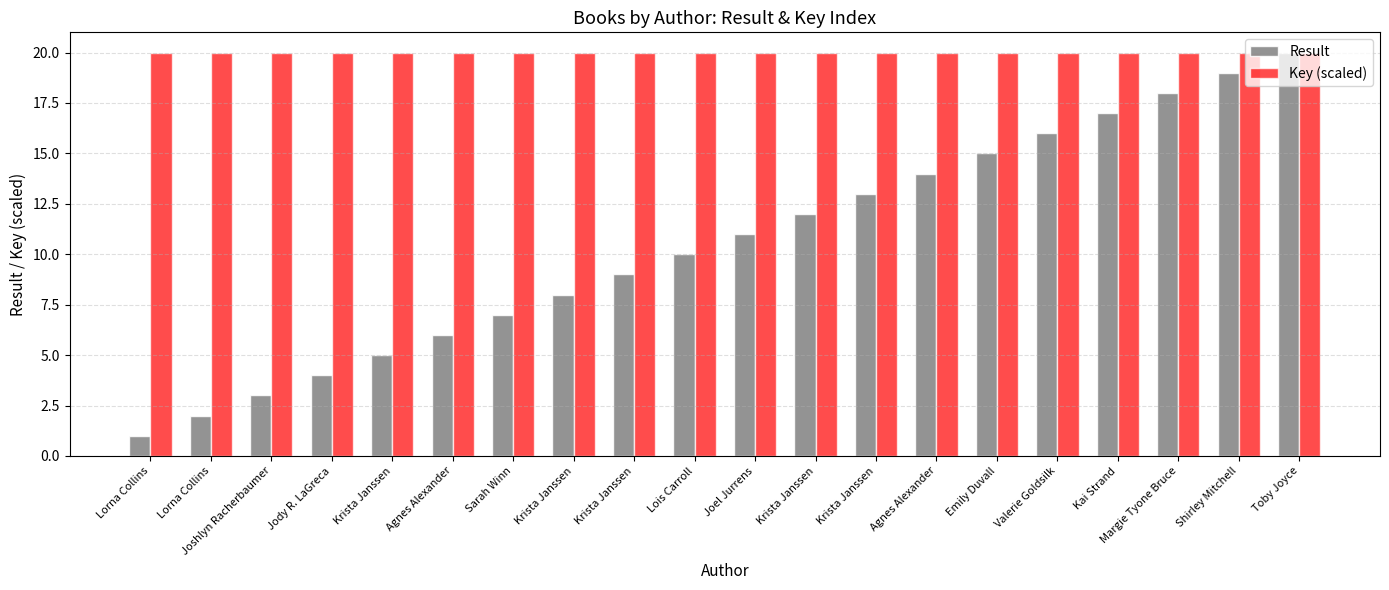

The Result series shows 1.5 at Joshlyn Racherbaumer. True or false?

False